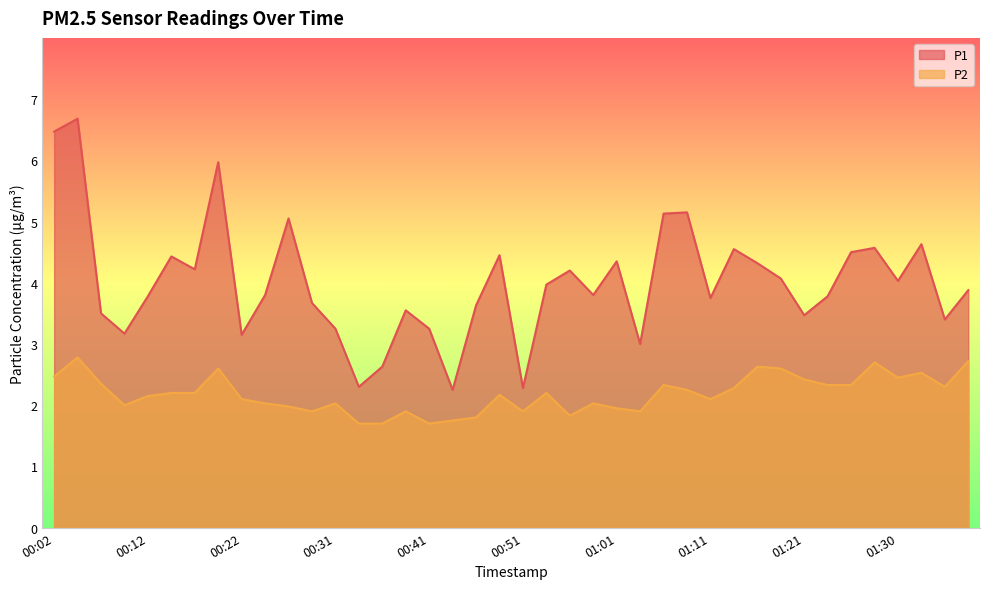

What position from the right is 00:29?

29